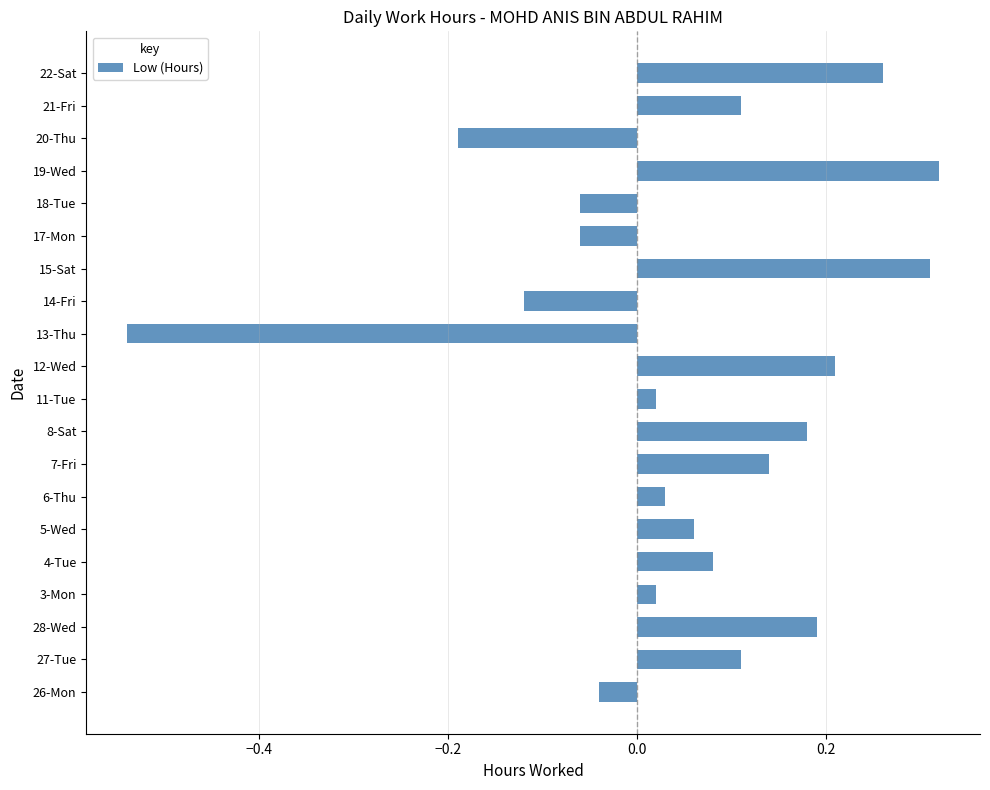

What is the sum of all values?

1.0